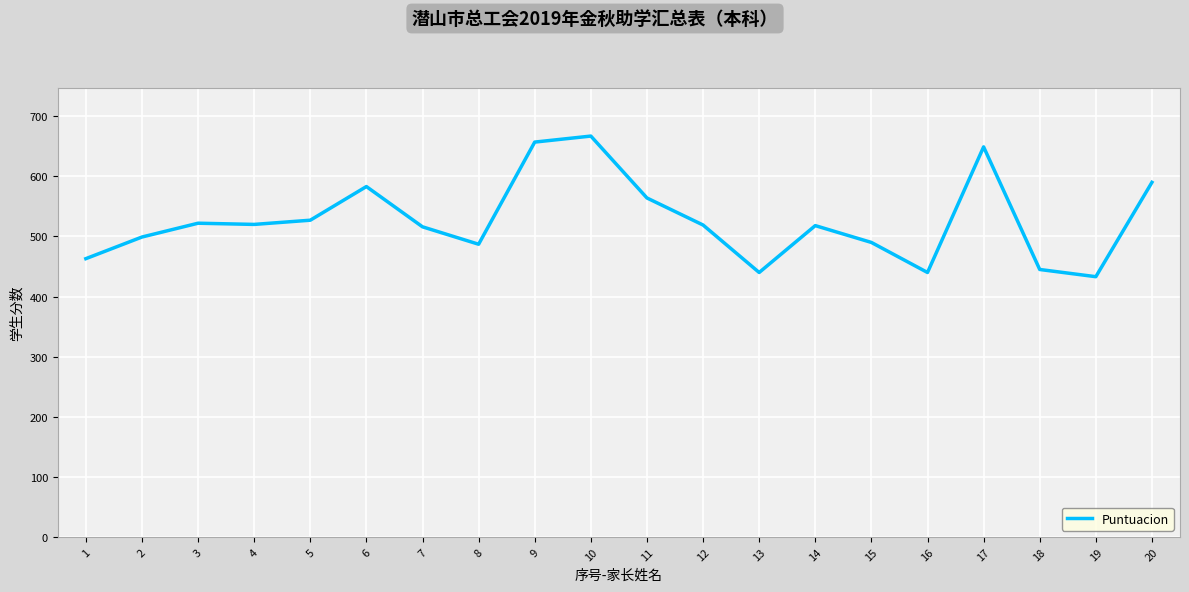

What is the difference between the maximum and minimum values?

234